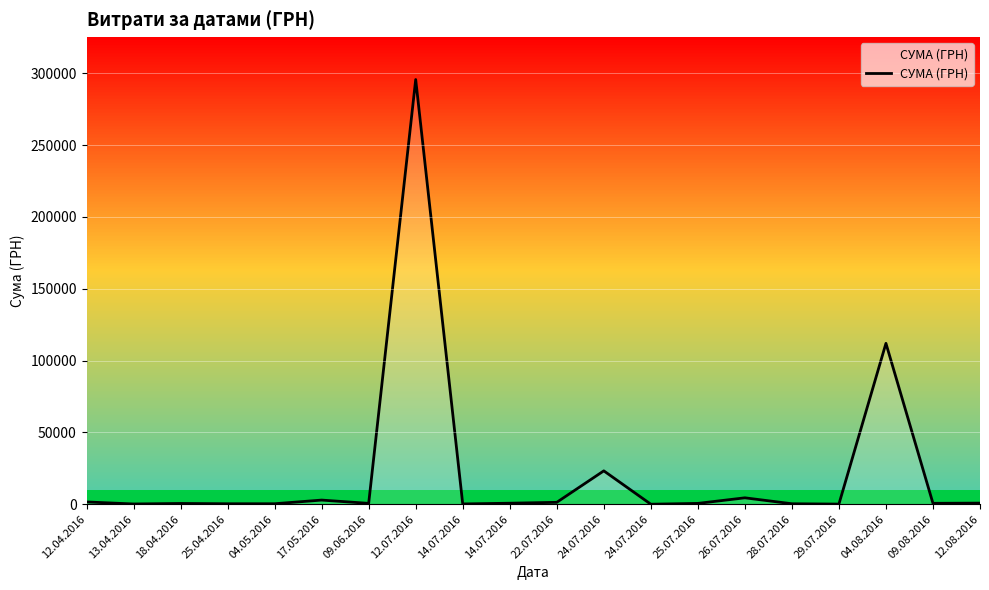

List the labels in order of value, largest first.

12.07.2016, 04.08.2016, 24.07.2016, 26.07.2016, 17.05.2016, 12.04.2016, 22.07.2016, 12.08.2016, 14.07.2016, 09.08.2016, 09.06.2016, 25.07.2016, 18.04.2016, 04.05.2016, 28.07.2016, 25.04.2016, 14.07.2016, 13.04.2016, 29.07.2016, 24.07.2016